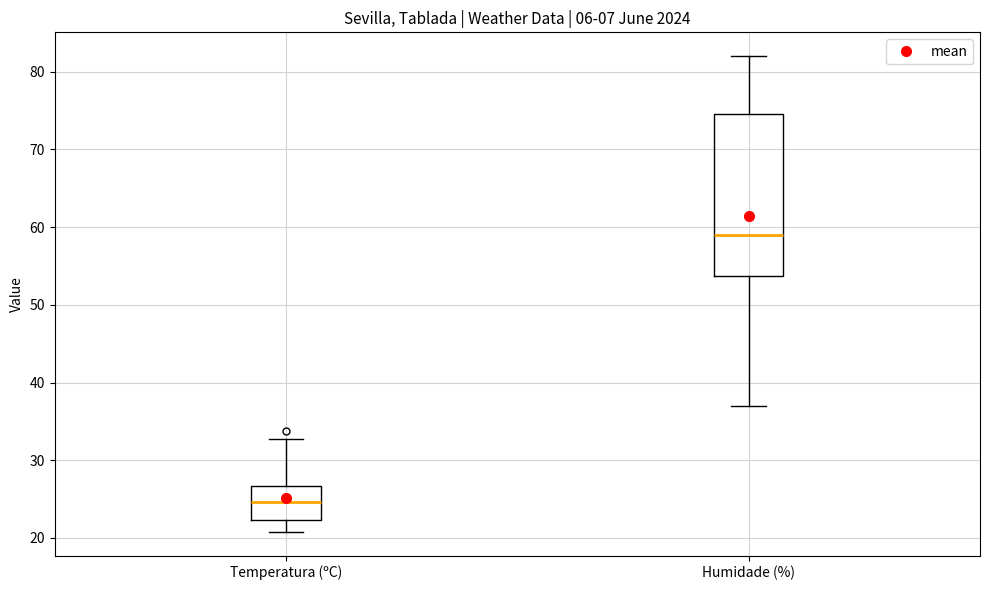

Reading left to right, read every box against the y-axis: the position of its median line, the range the box covers, and the ends of its whiskers. The values are not printed on the chart, so give them approximately, as read against the axis.

Temperatura (ºC): median 25, box 22 to 27, whiskers 21 to 33
Humidade (%): median 59, box 54 to 75, whiskers 37 to 82